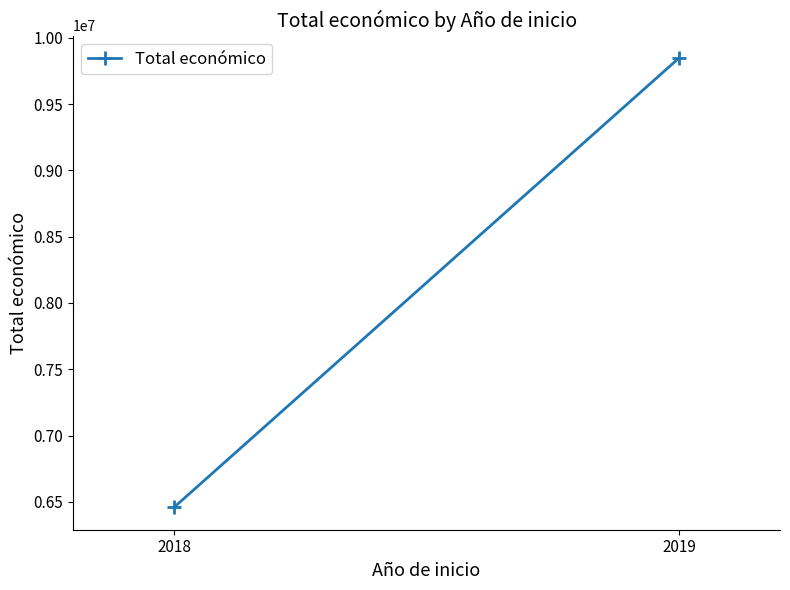

Rank the categories by value from lowest to highest.

2018, 2019